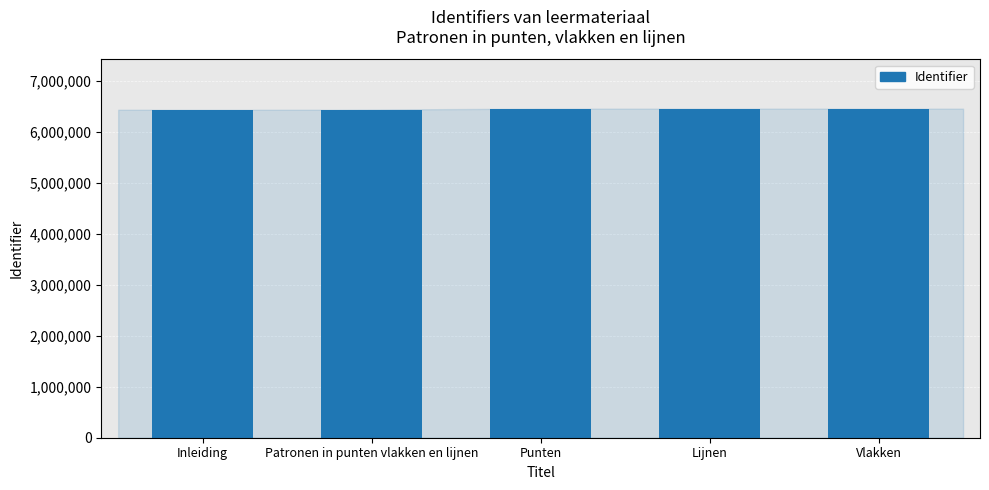

The value at Vlakken is 9394360. True or false?

False